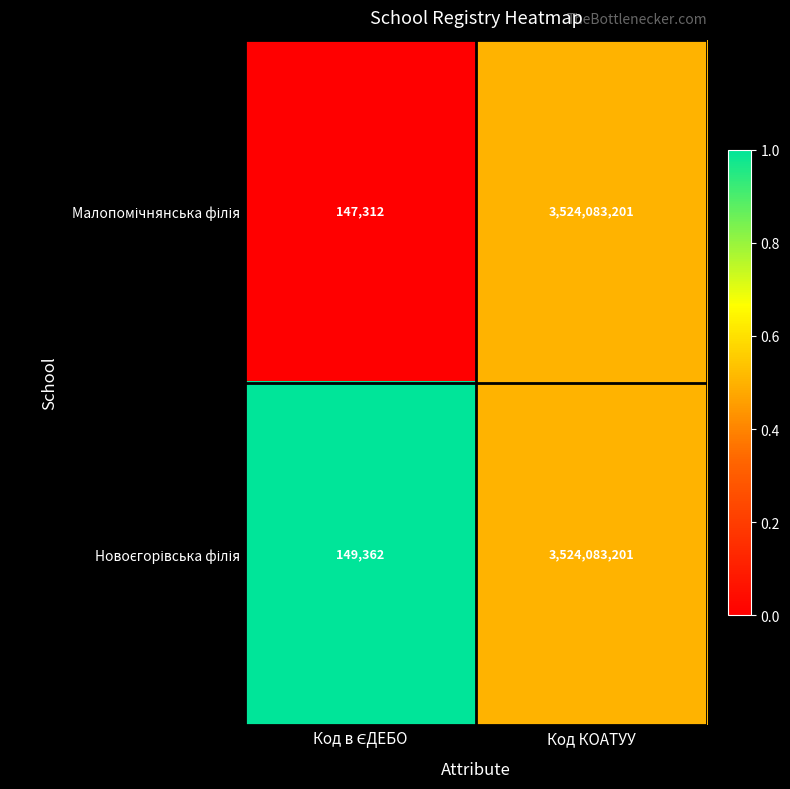

At which category is the sum across all series the highest?

Код КОАТУУ